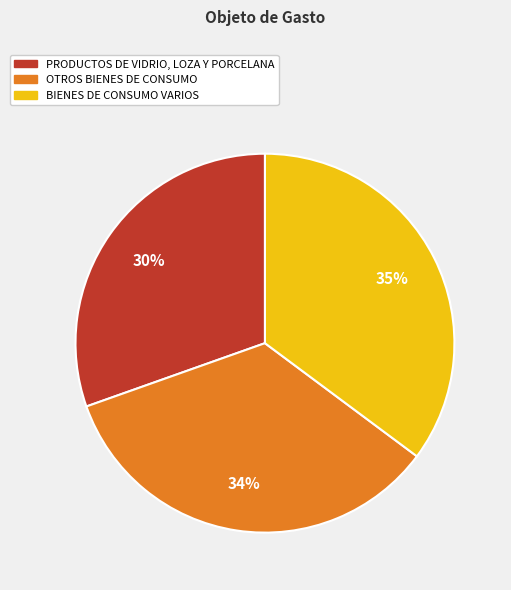

How many segments does this pie chart have?

3